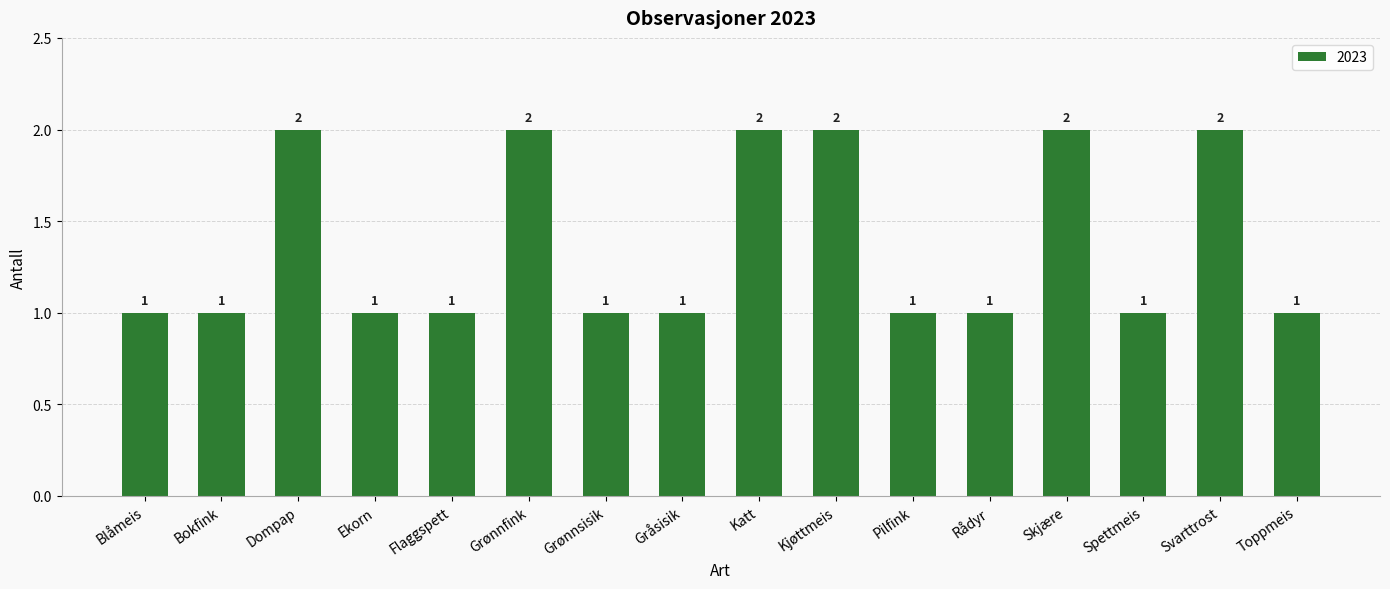

How many values exceed 1?

6